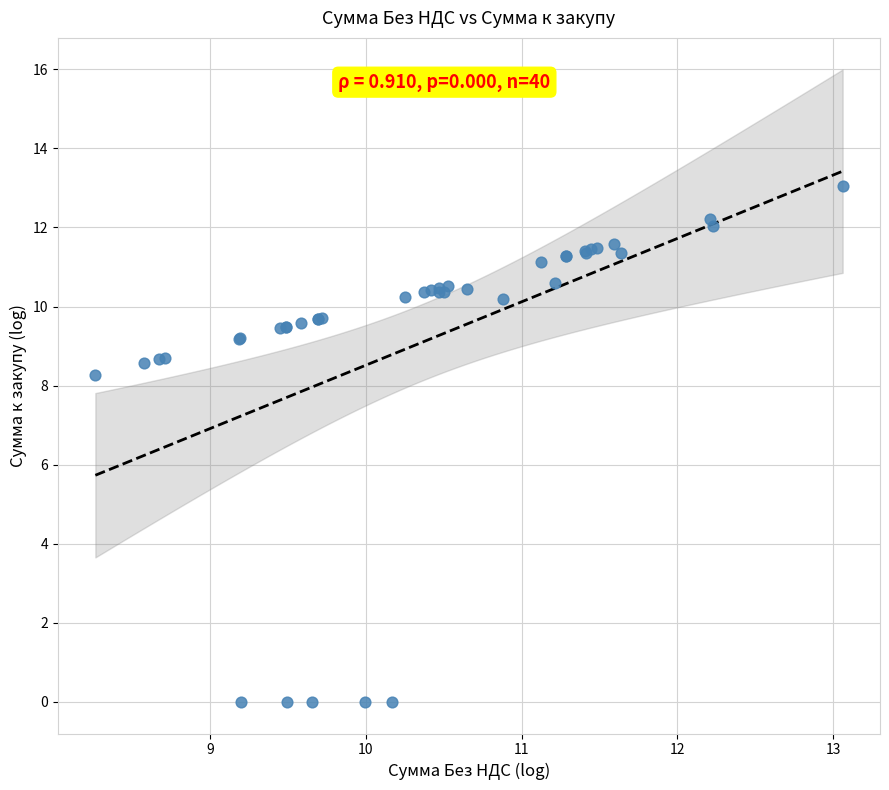

What Y value in the scatter plot is closest to 6?

8.3